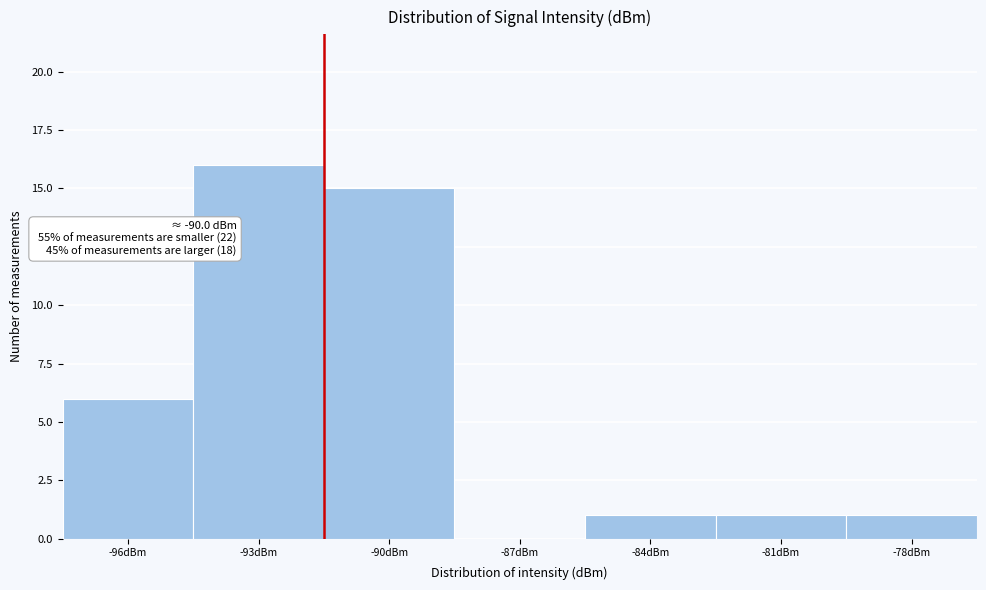

Reading left to right, list all the values displayed in this chart.

-96dBm=6	-93dBm=16	-90dBm=15	-87dBm=0	-84dBm=1	-81dBm=1	-78dBm=1